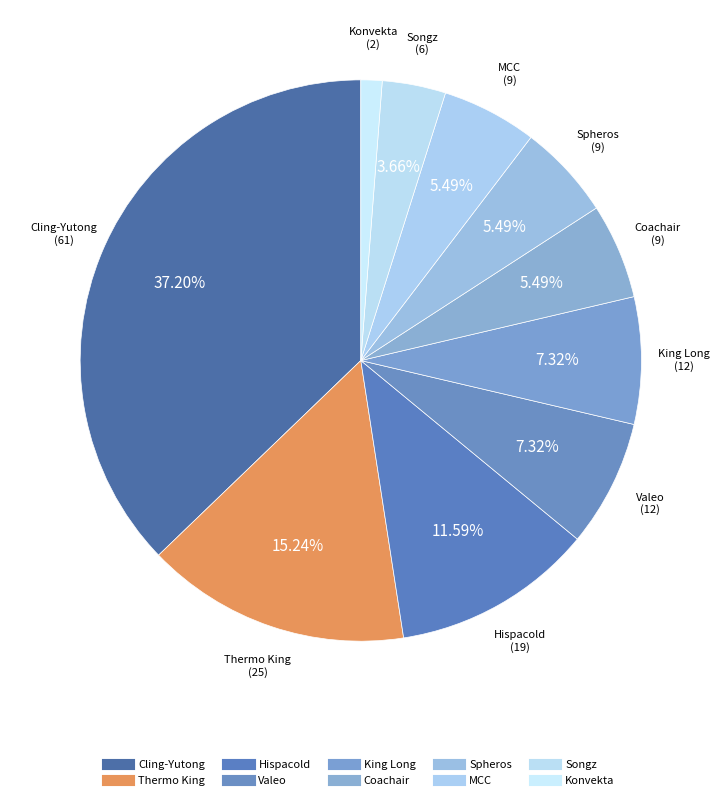

To the nearest percent, what is the difference between the Hispacold and Konvekta slice percentages?

10%